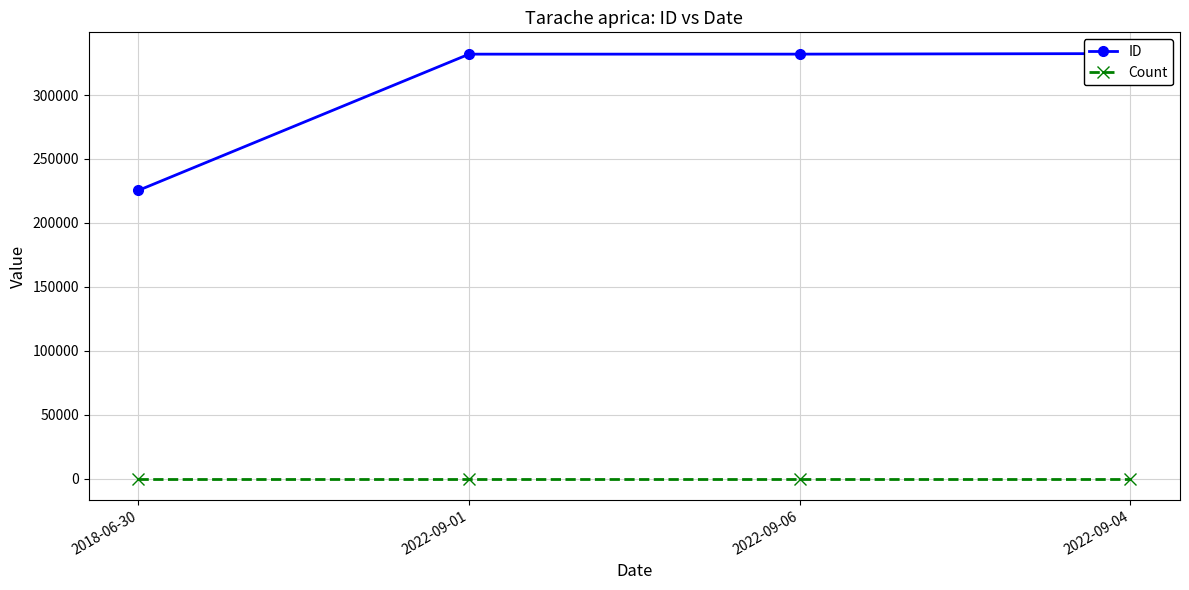

What is the difference between the highest and lowest values at 2018-06-30?

225425